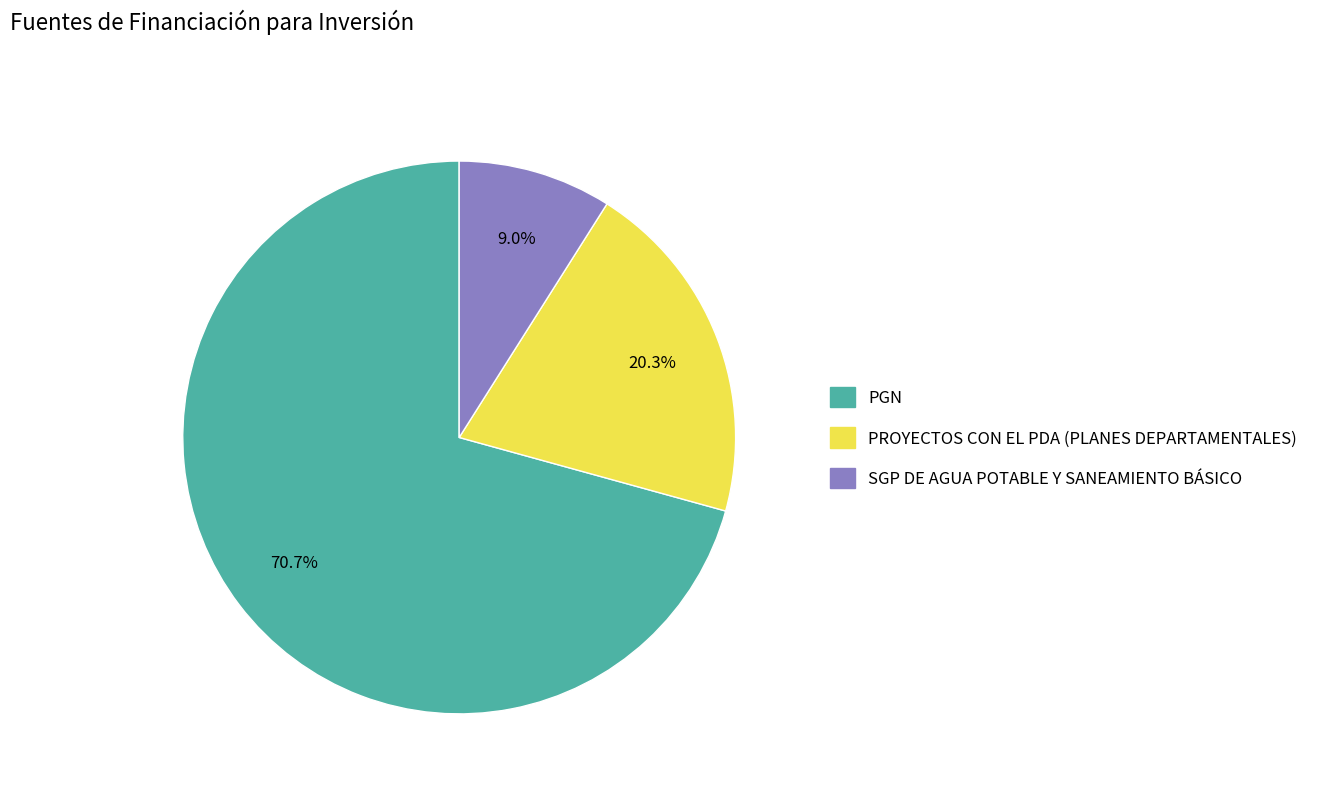

Is the sum of PROYECTOS CON EL PDA (PLANES DEPARTAMENTALES) and PGN greater than half?

Yes